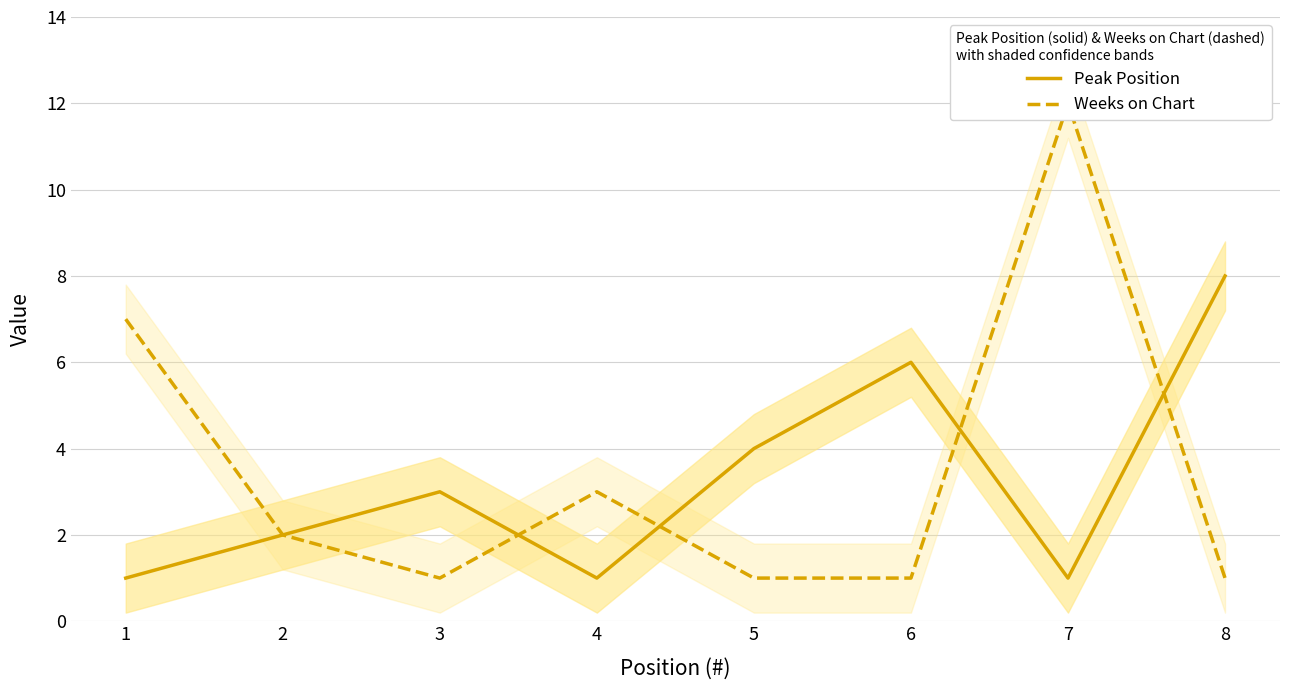

Reading left to right, list all the values displayed in this chart.

Peak Position: 1	2	3	1	4	6	1	8
Weeks on Chart: 7	2	1	3	1	1	12	1